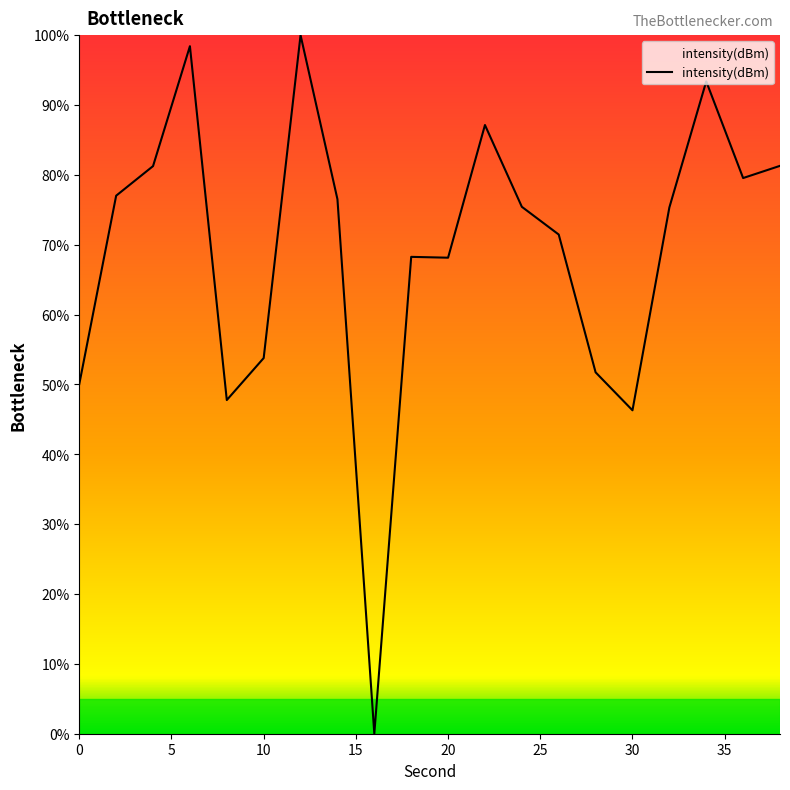

What is the difference between the maximum and minimum values?

100.0